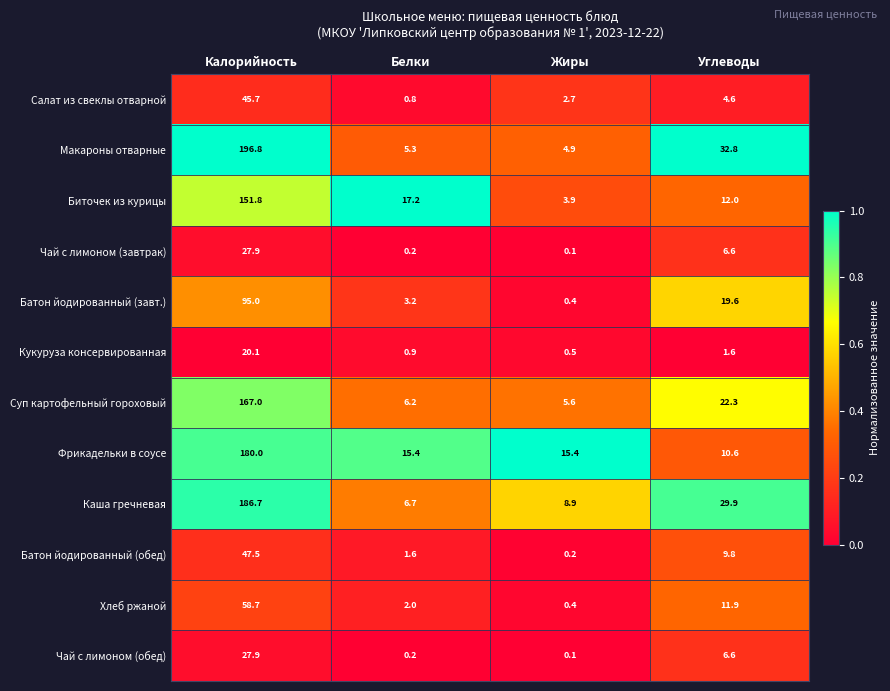

The value of Чай с лимоном (завтрак) at Углеводы is 4.5. True or false?

False